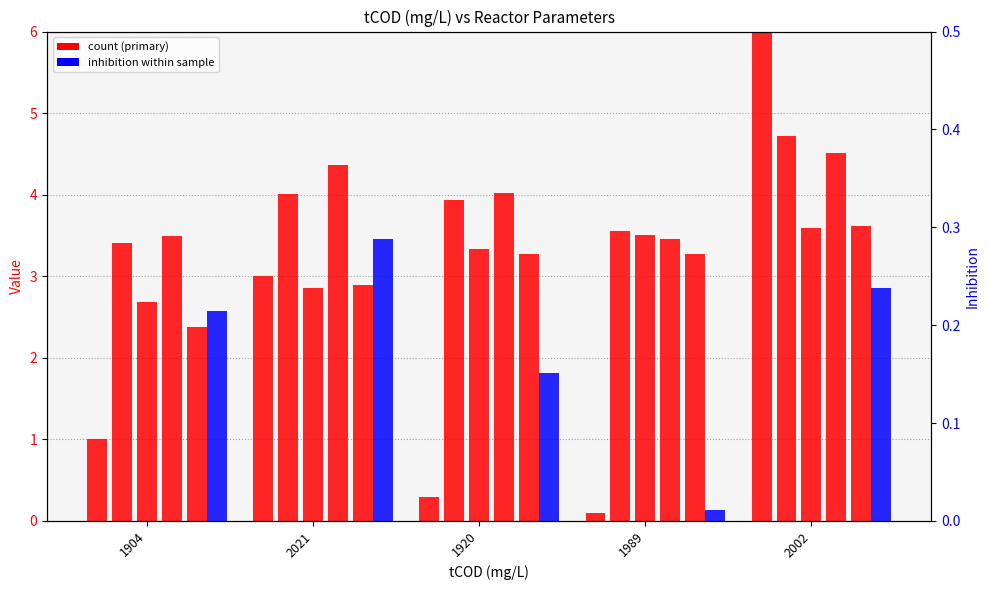

What is the sum of all Treated (1) values?

16.0